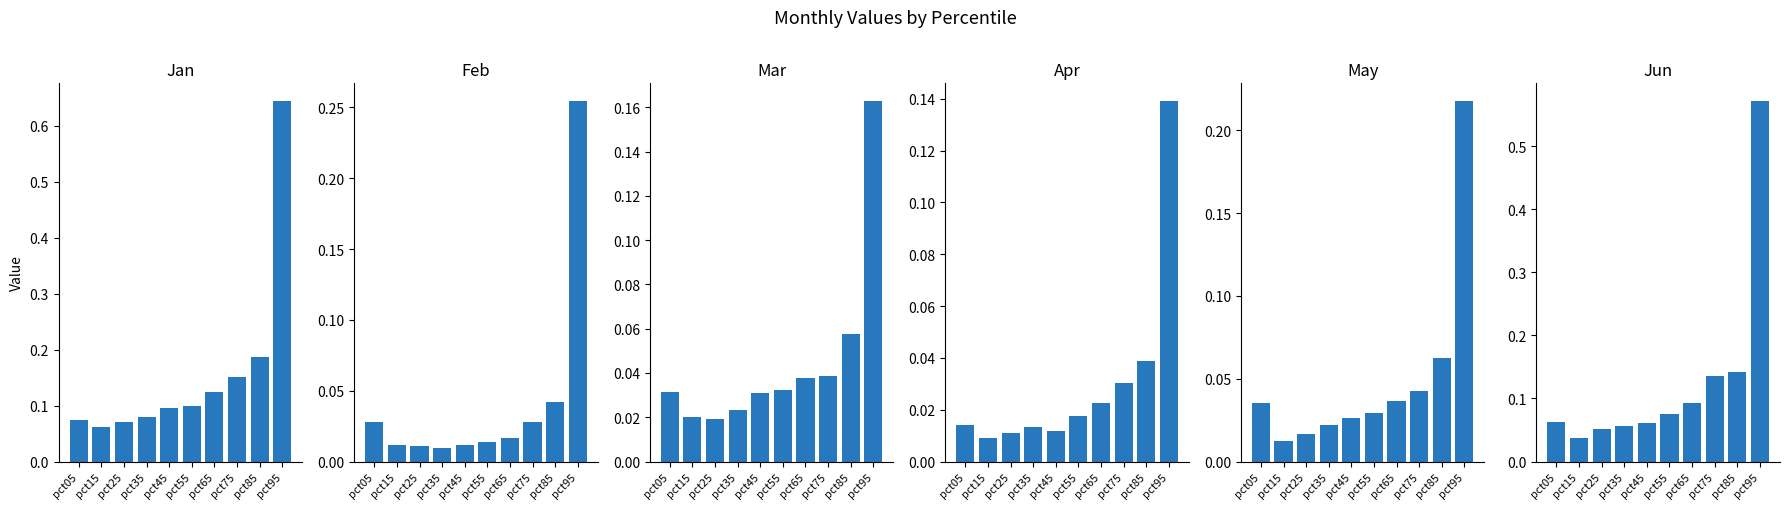

Which label corresponds to the smallest value in the chart?

pct15